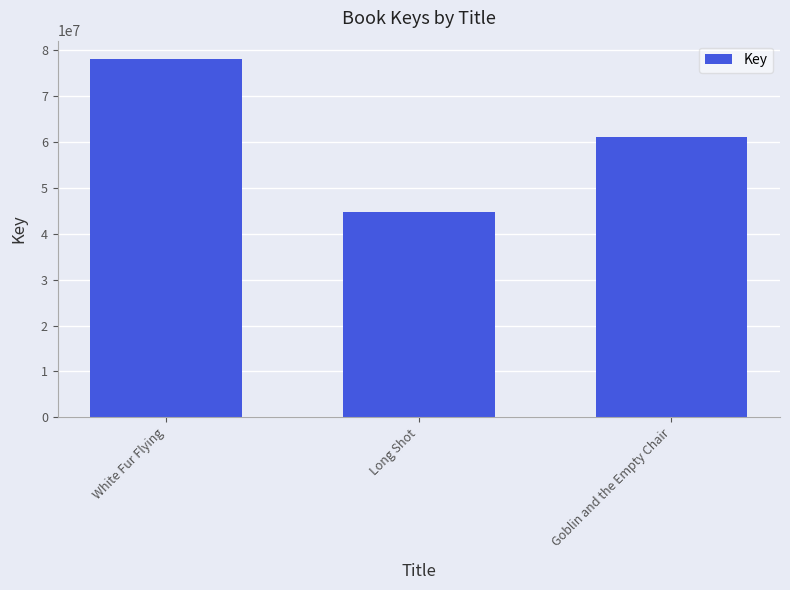

Between Long Shot and White Fur Flying, which is larger?

White Fur Flying